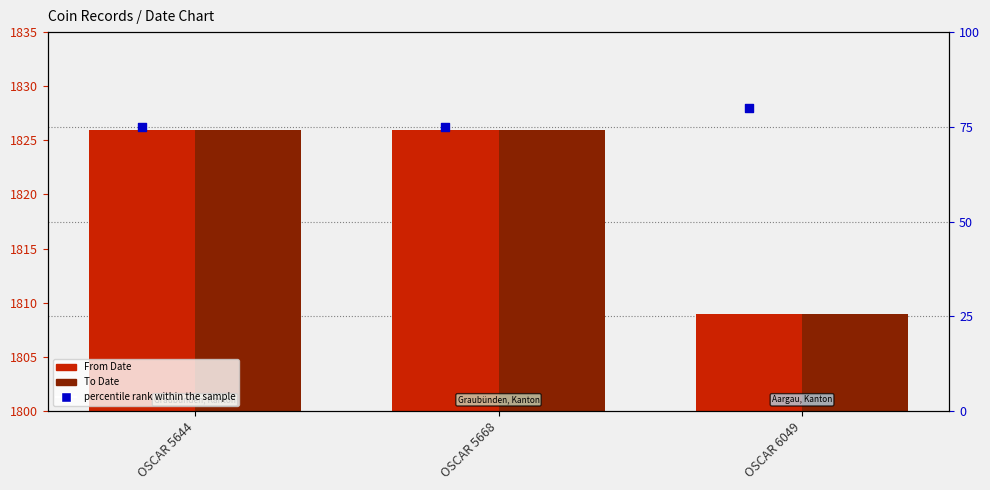

Is the value of From Date at OSCAR 5668 greater than the value of To Date at OSCAR 5644?

No